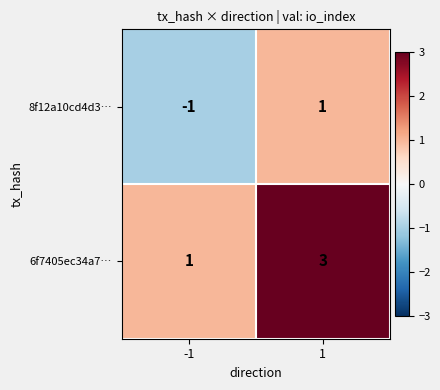

Reading left to right, transcribe all the data shown in this chart.

8f12a10cd4d3…: -1=-1	1=1
6f7405ec34a7…: -1=1	1=3